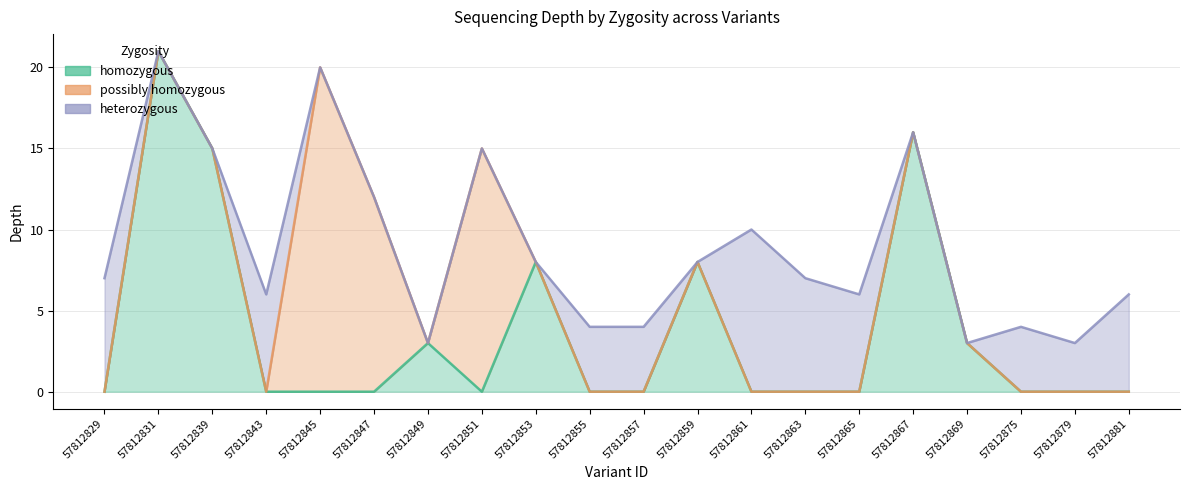

Which series changed the most between 57812855 and 57812875?

homozygous